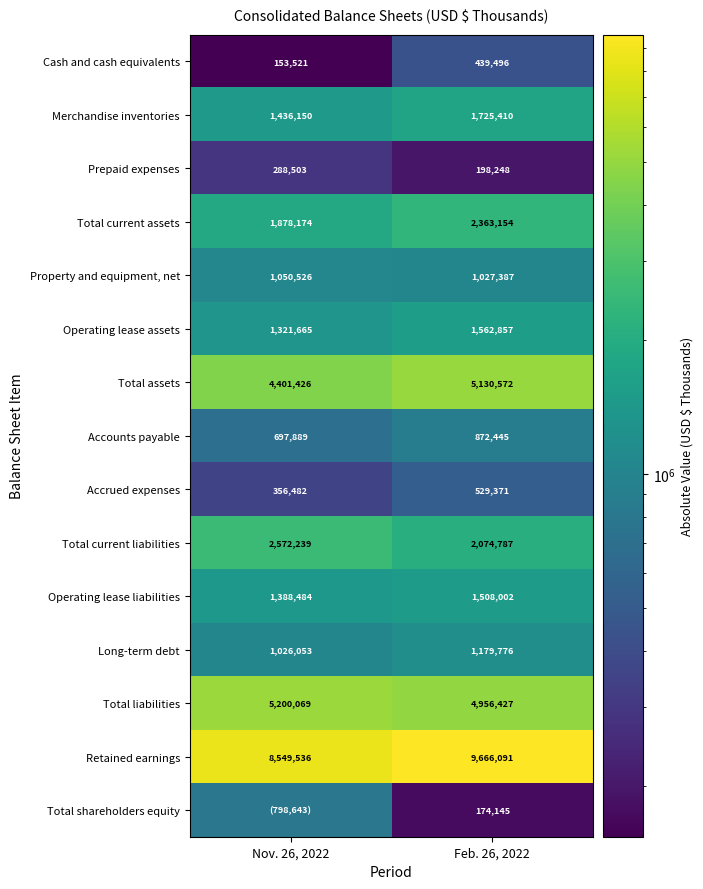

At Feb. 26, 2022, list the series in order from largest to smallest.

Retained earnings, Total assets, Total liabilities, Total current assets, Total current liabilities, Merchandise inventories, Operating lease assets, Operating lease liabilities, Long-term debt, Property and equipment, net, Accounts payable, Accrued expenses, Cash and cash equivalents, Prepaid expenses, Total shareholders equity